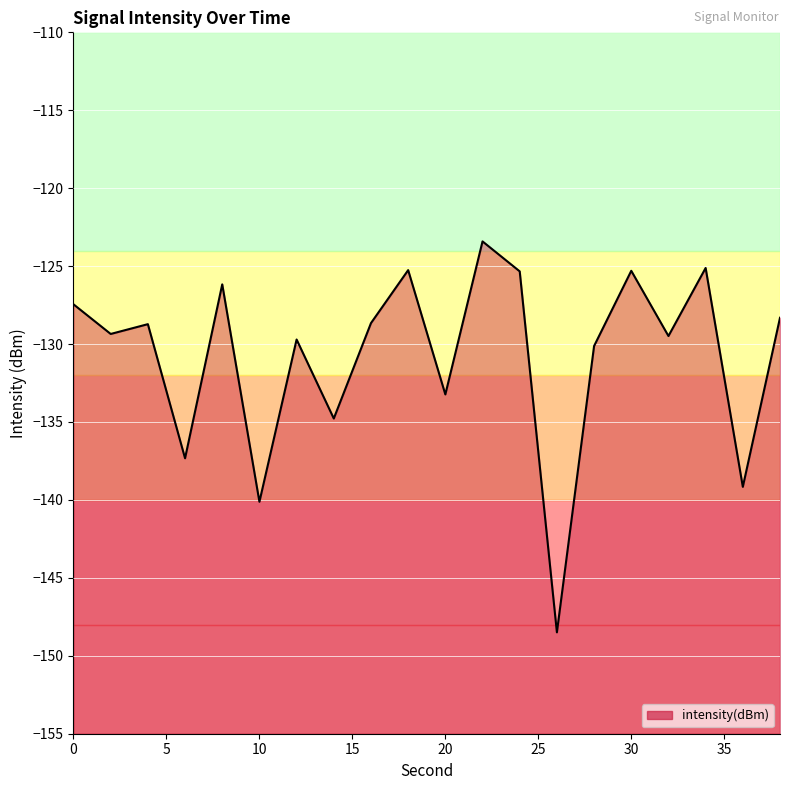

Reading left to right, what are all the values shown in this chart?

0=-127.5	2=-129.4	4=-128.7	6=-137.3	8=-126.2	10=-140.1	12=-129.7	14=-134.8	16=-128.7	18=-125.3	20=-133.2	22=-123.4	24=-125.3	26=-148.5	28=-130.1	30=-125.3	32=-129.5	34=-125.1	36=-139.2	38=-128.3